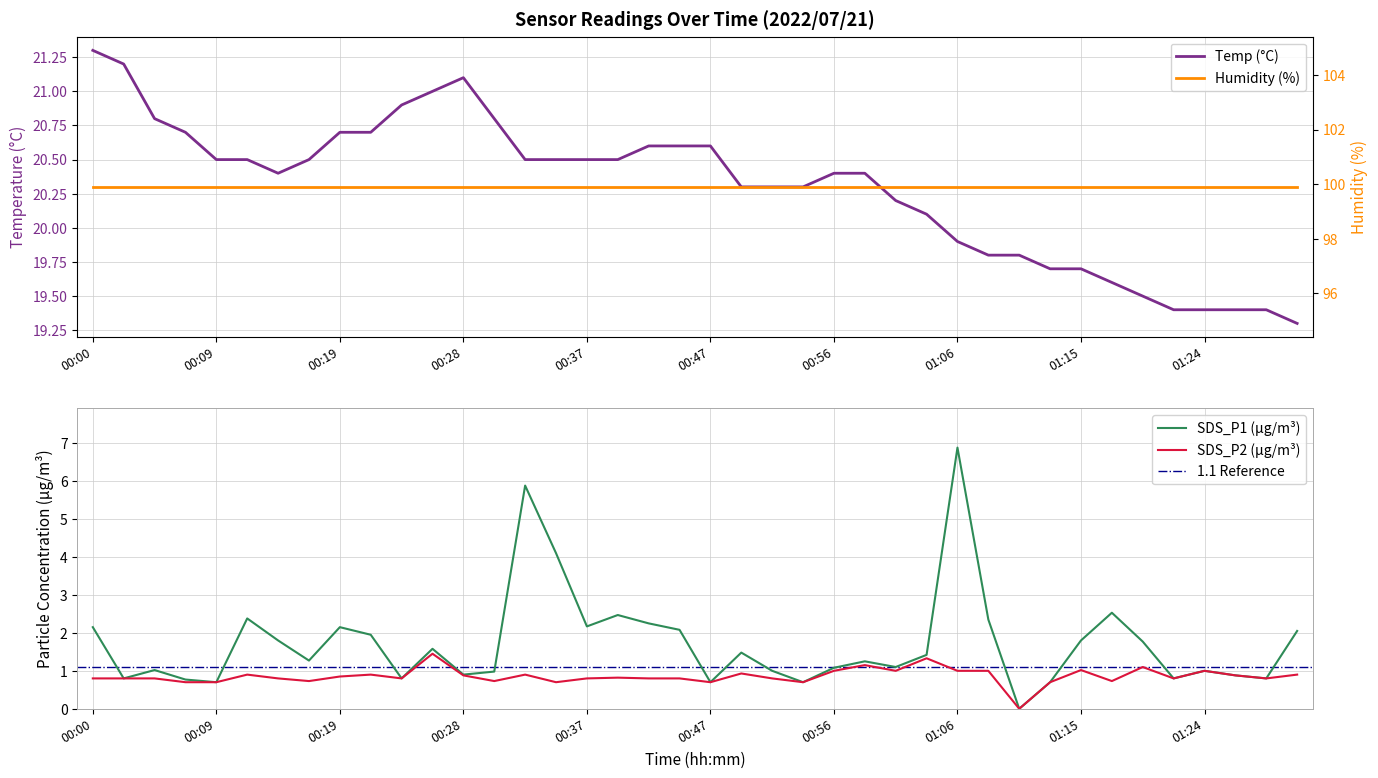

Between 00:02 and 00:49, which is larger?

00:02